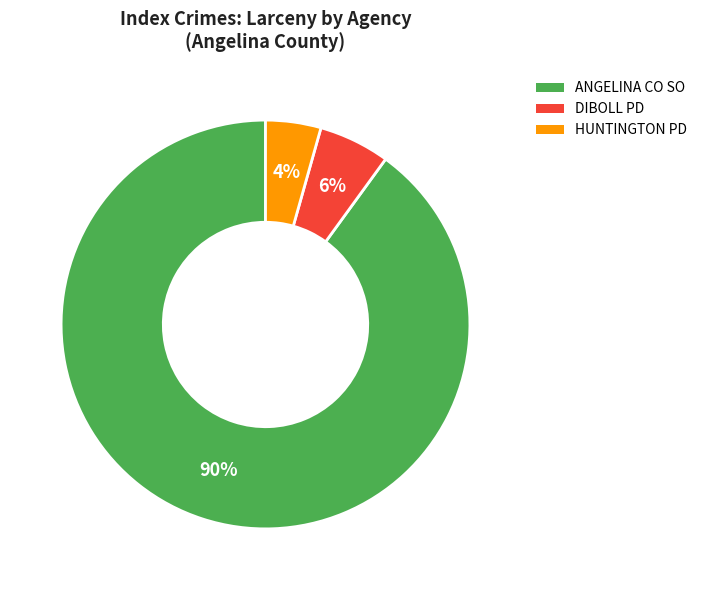

True or false: HUNTINGTON PD accounts for 4% of the total.

True